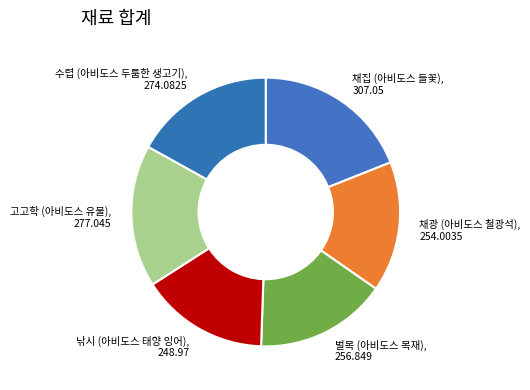

Does 벌목 (아비도스 목재) represent more than half of the total?

No